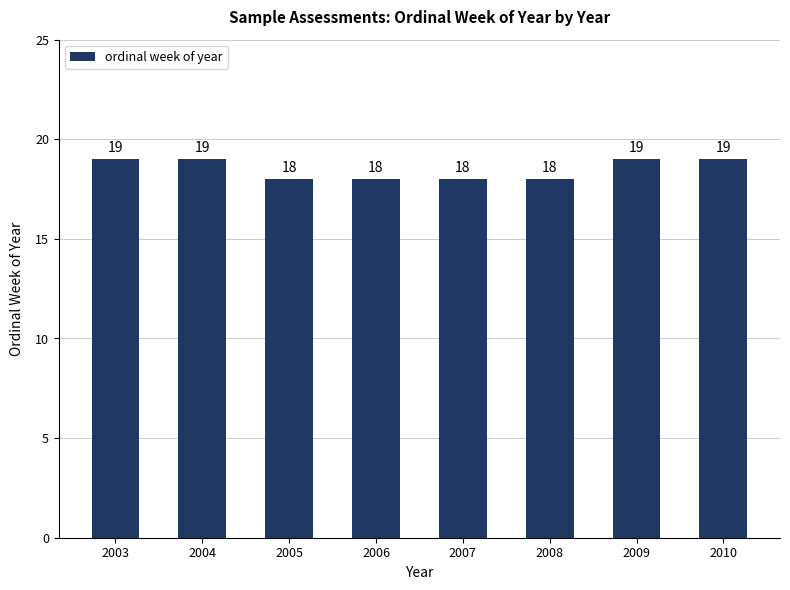

How many values are between 18 and 19?

8